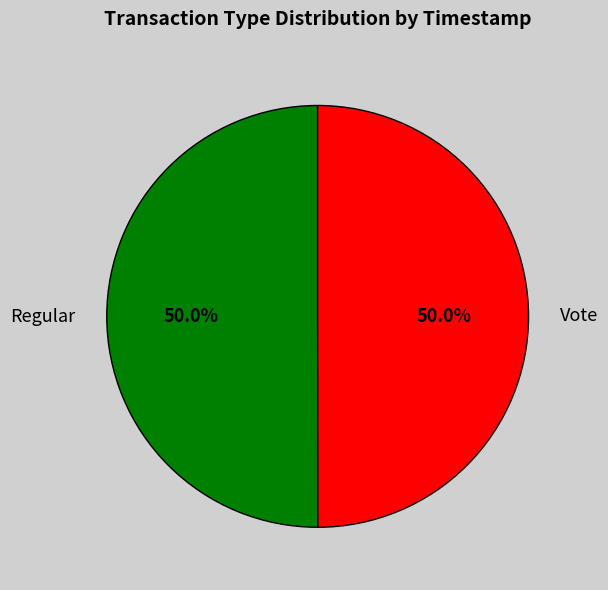

How many segments does this pie chart have?

2